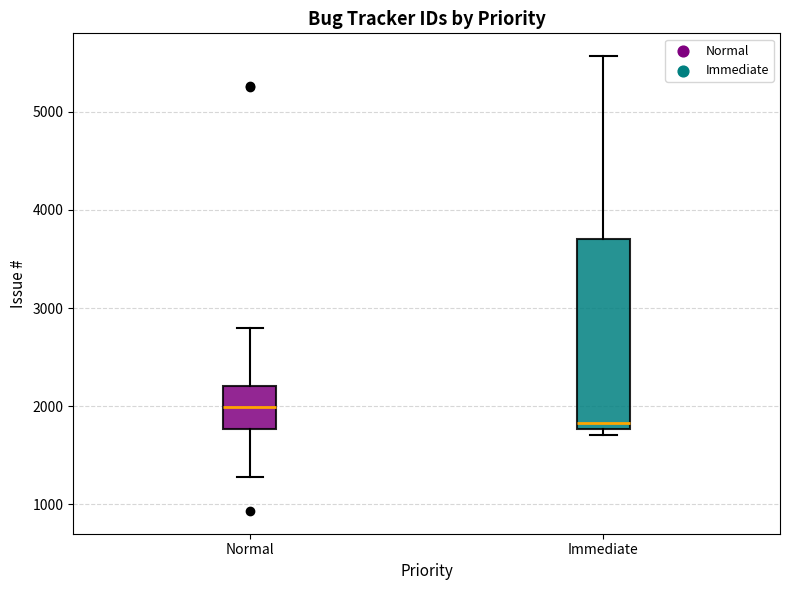

Reading left to right, read every box against the y-axis: the position of its median line, the range the box covers, and the ends of its whiskers. The values are not printed on the chart, so give them approximately, as read against the axis.

Normal: median 2000, box 1800 to 2200, whiskers 1300 to 2800
Immediate: median 1800 (just above the box's lower edge), box 1800 to 3700, whiskers 1700 to 5600